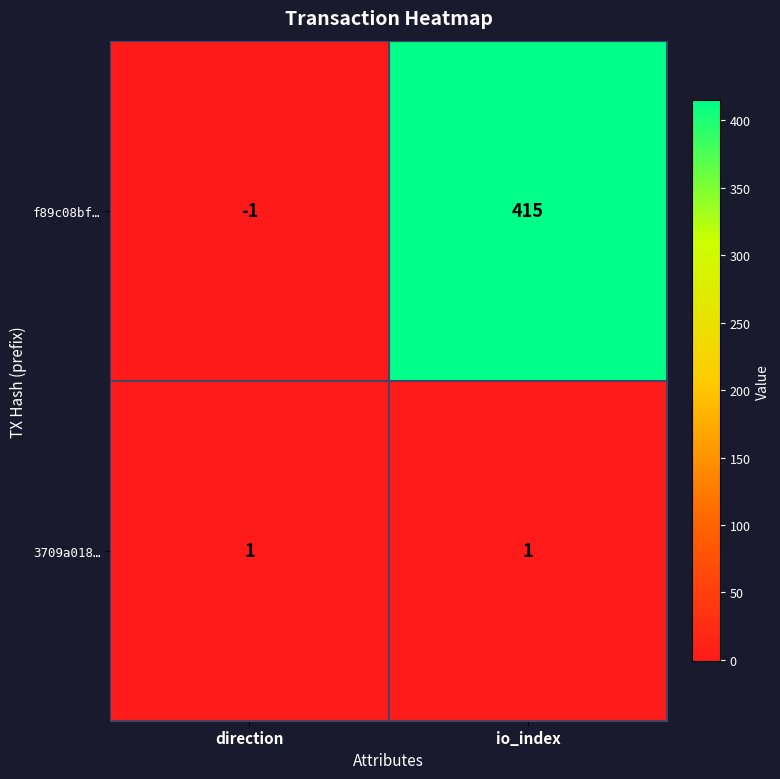

Is it true that f89c08bf… equals -1 at direction?

True